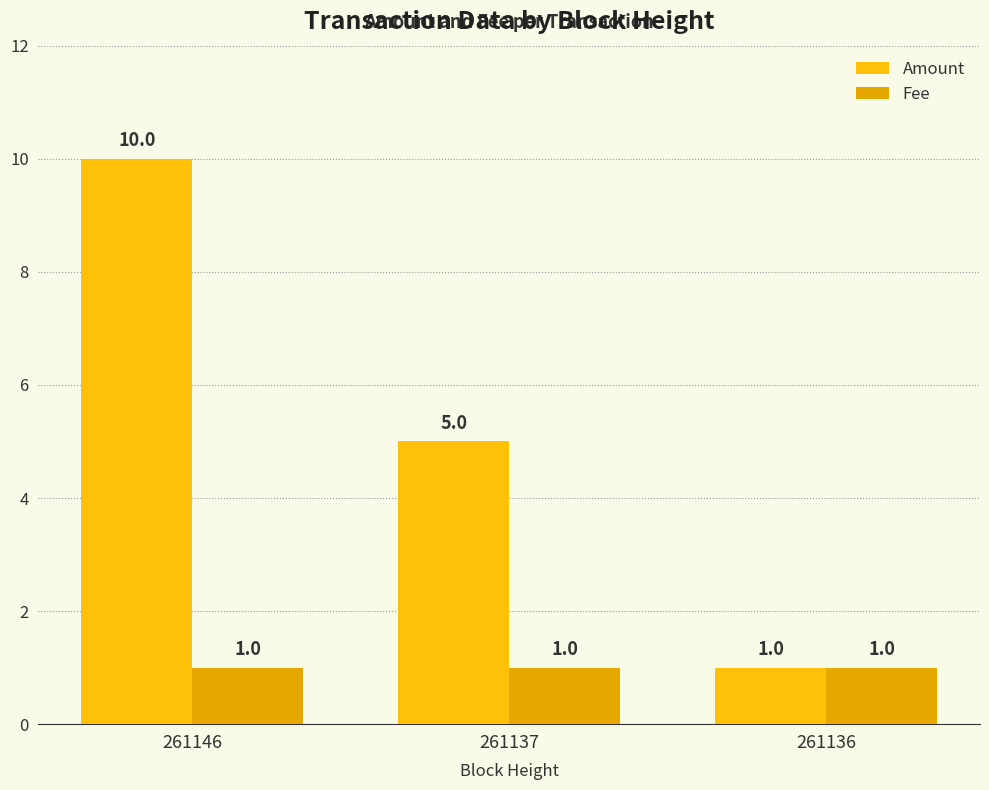

What is the total value across all series at 261146?

11